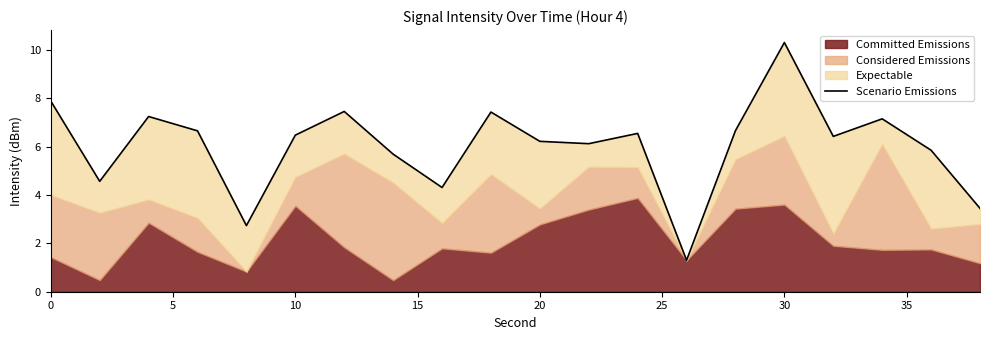

What is the minimum value shown in the chart?

1.3